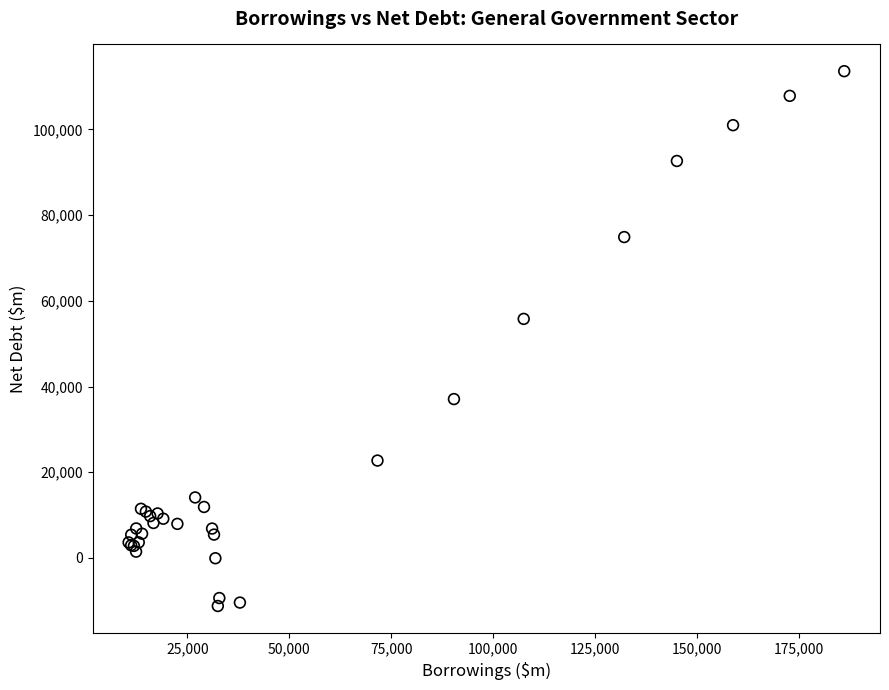

What Y value in the scatter plot is closest to 51188?

55781